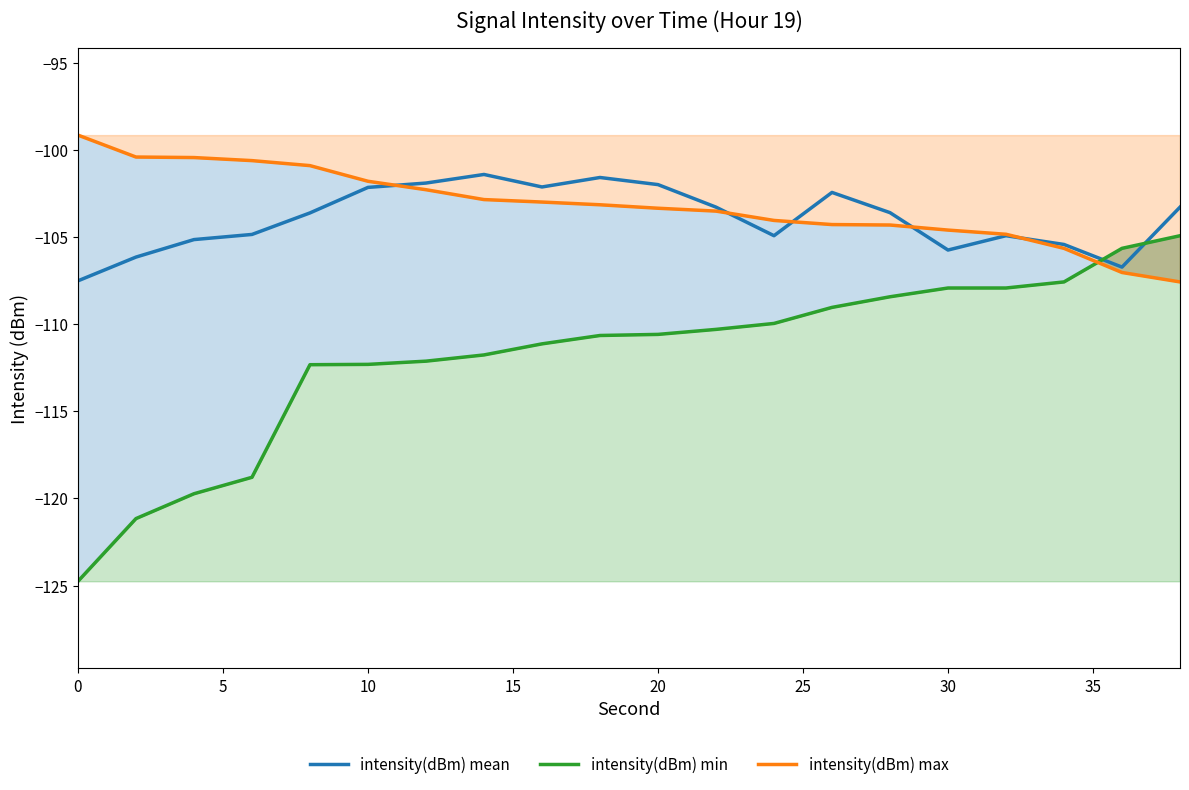

Which series has the widest spread of values?

intensity(dBm) min